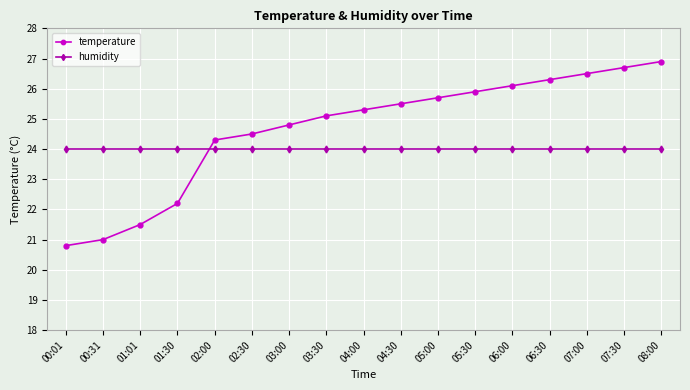

How many intersections are there between humidity and temperature?

1